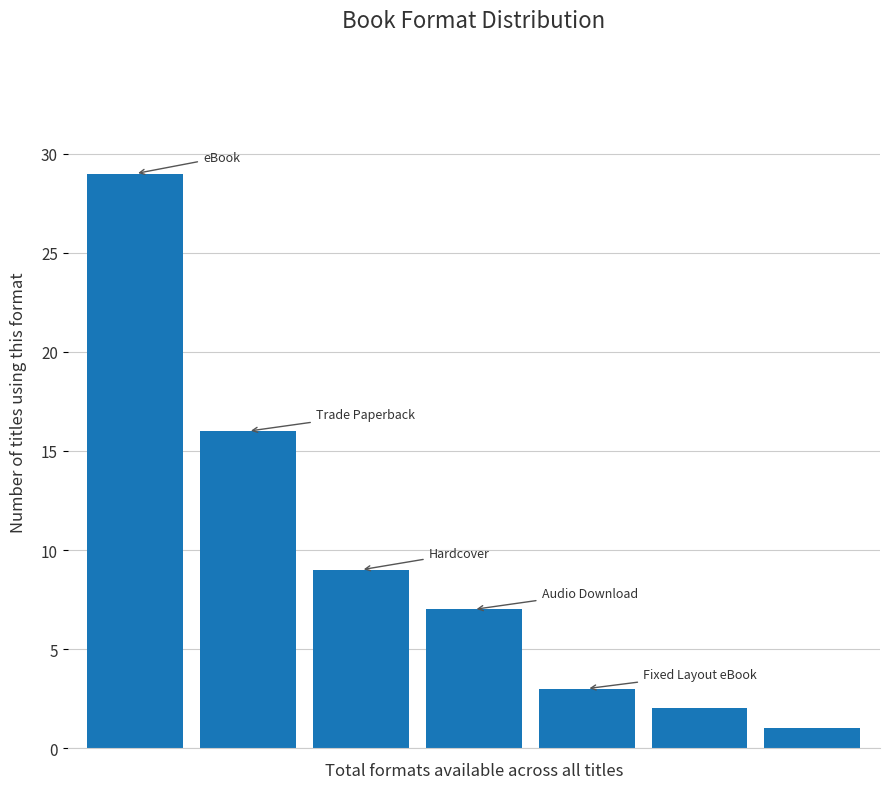

What is the average value?

10